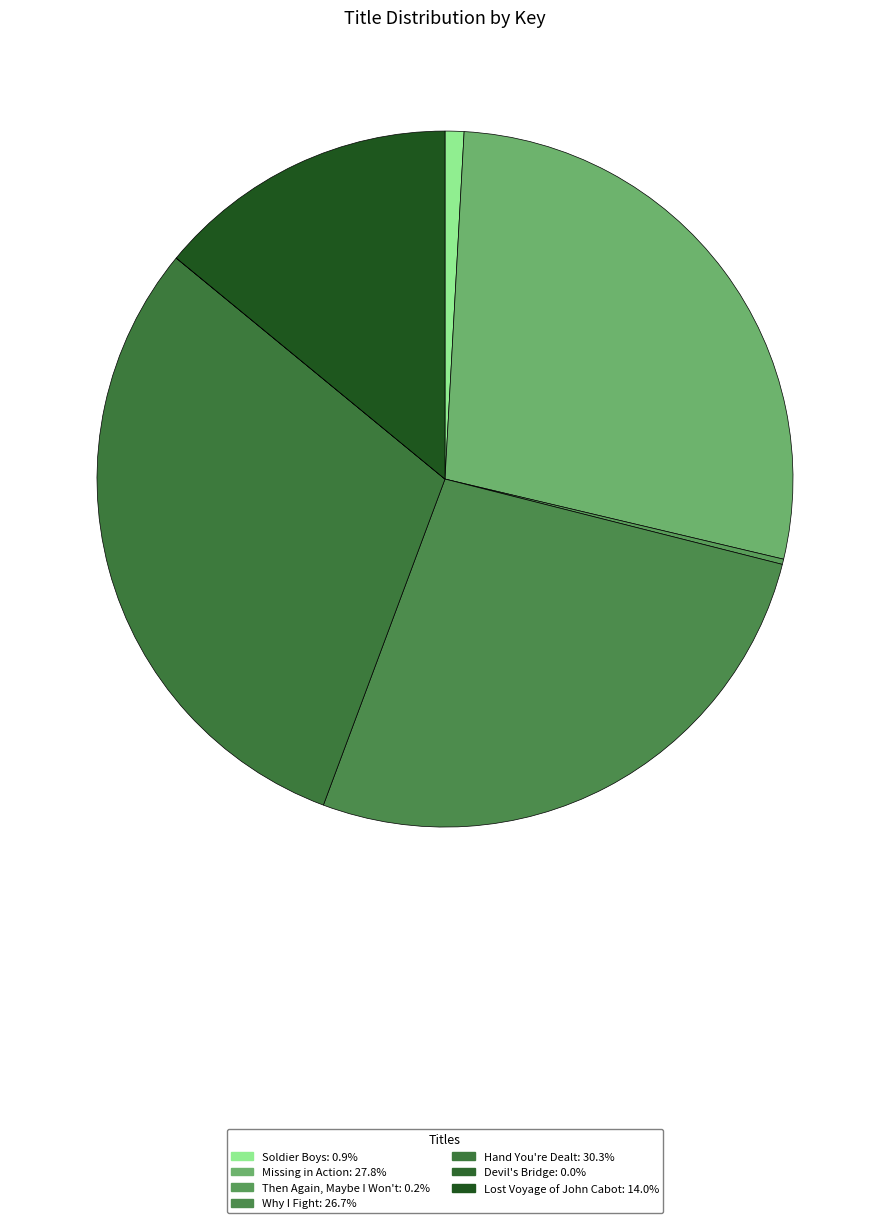

True or false: Why I Fight accounts for 27% of the total.

True